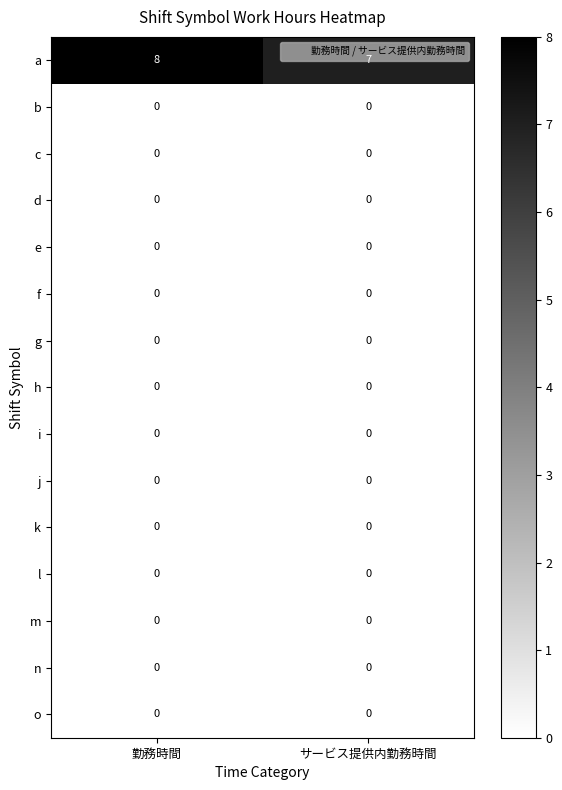

Which series has the largest total across all categories?

a